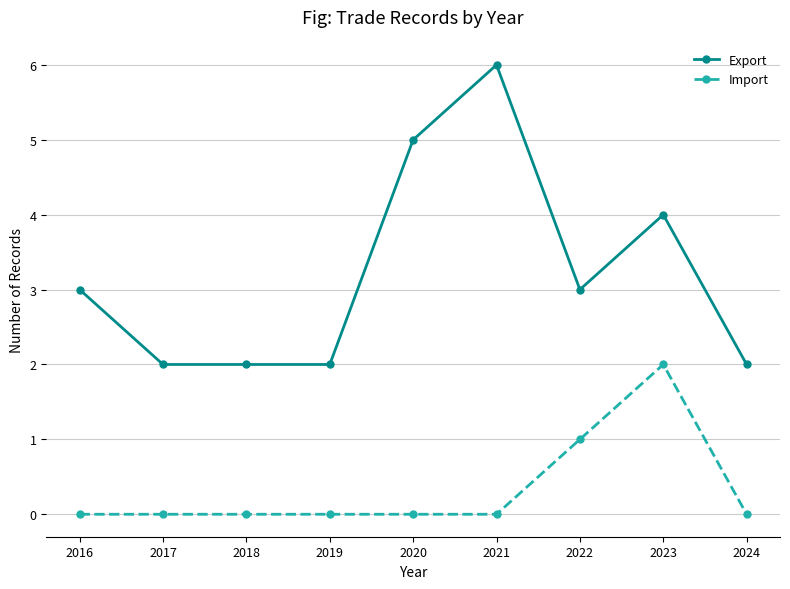

Rank the series by their average value, from lowest to highest.

Import, Export